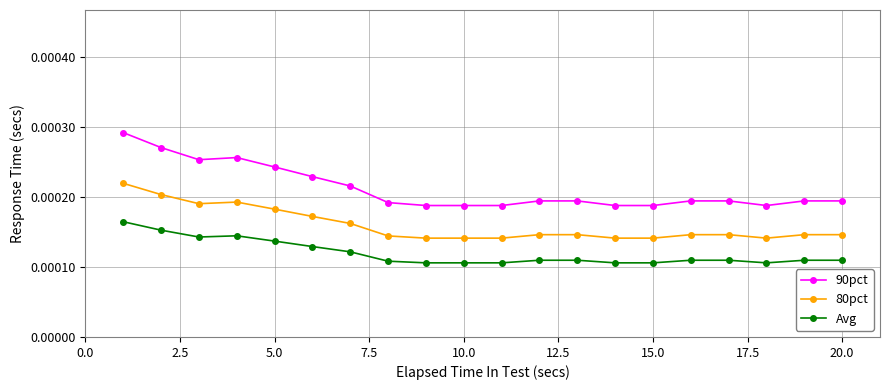

At how many categories does at least one series exceed 0?

20